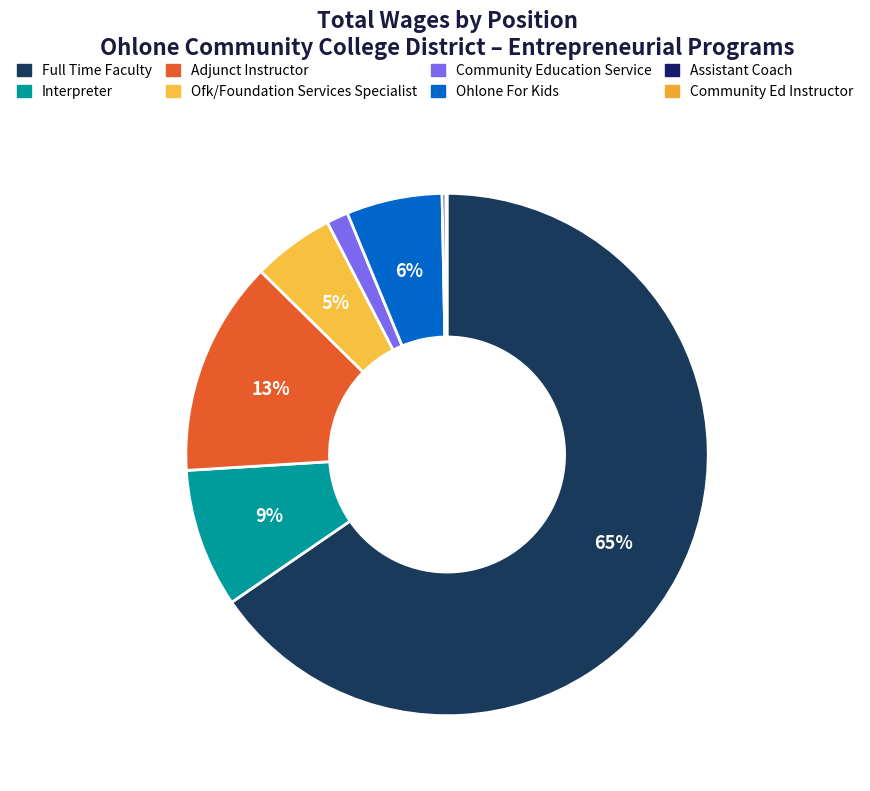

What percentage is NOT represented by Ofk/Foundation Services Specialist?

94.9%